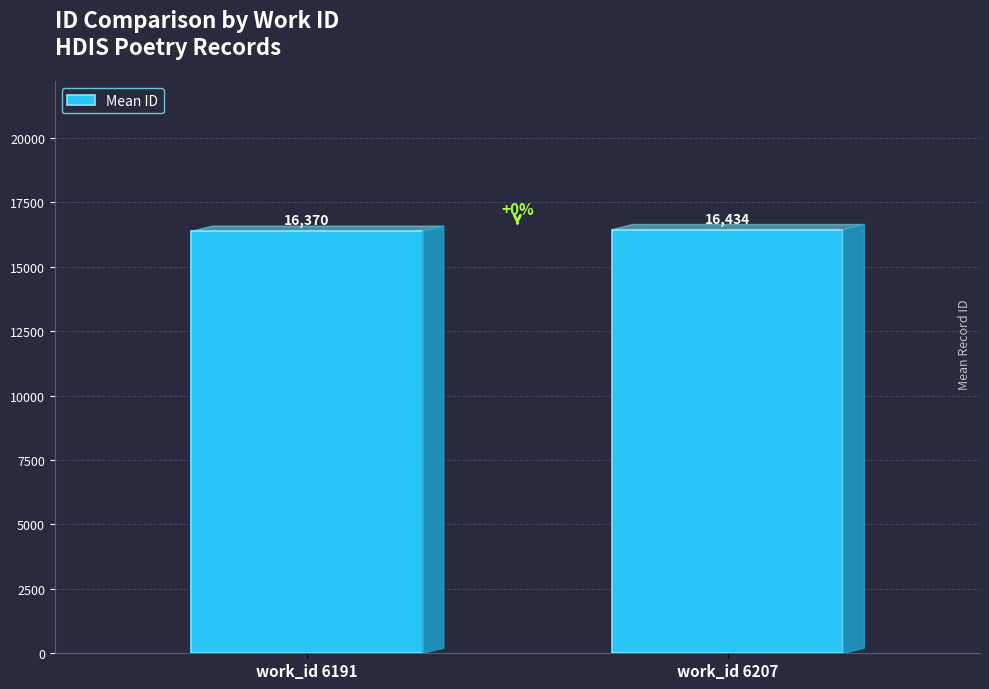

Are the bars horizontal?

No